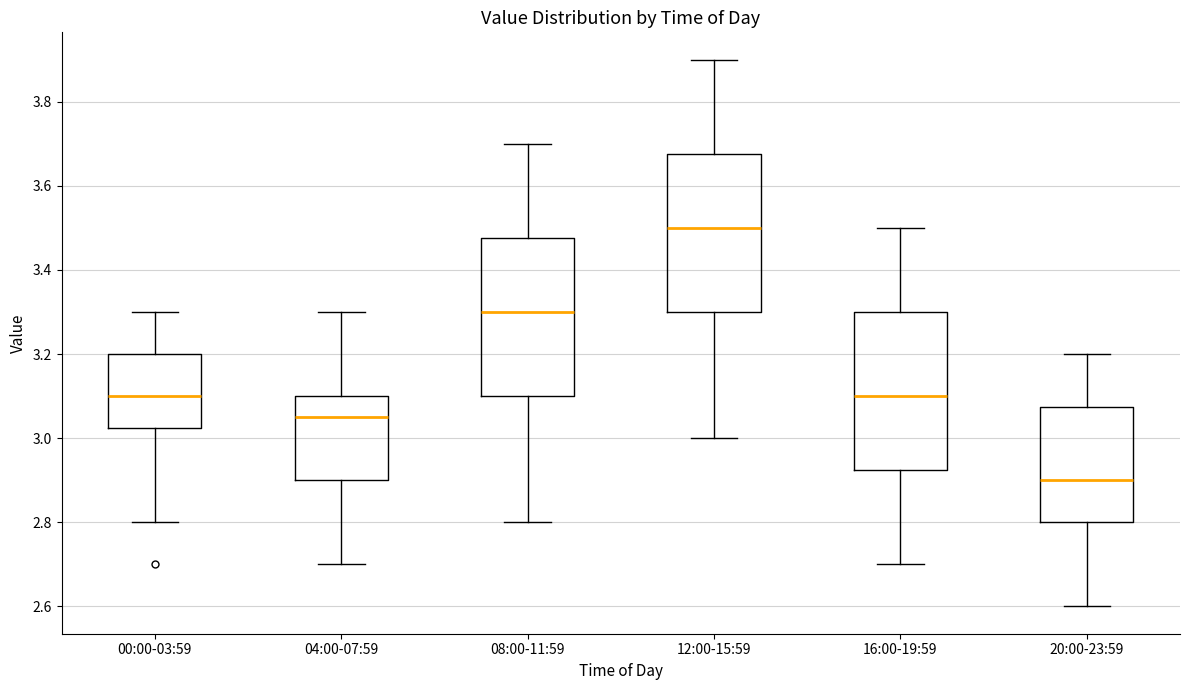

Reading left to right, read every box against the y-axis: the position of its median line, the range the box covers, and the ends of its whiskers. The values are not printed on the chart, so give them approximately, as read against the axis.

00:00-03:59: median 3.10, box 3.02 to 3.20, whiskers 2.80 to 3.30
04:00-07:59: median 3.06, box 2.90 to 3.10, whiskers 2.70 to 3.30
08:00-11:59: median 3.30, box 3.10 to 3.48, whiskers 2.80 to 3.70
12:00-15:59: median 3.50, box 3.30 to 3.68, whiskers 3.00 to 3.90
16:00-19:59: median 3.10, box 2.92 to 3.30, whiskers 2.70 to 3.50
20:00-23:59: median 2.90, box 2.80 to 3.08, whiskers 2.60 to 3.20